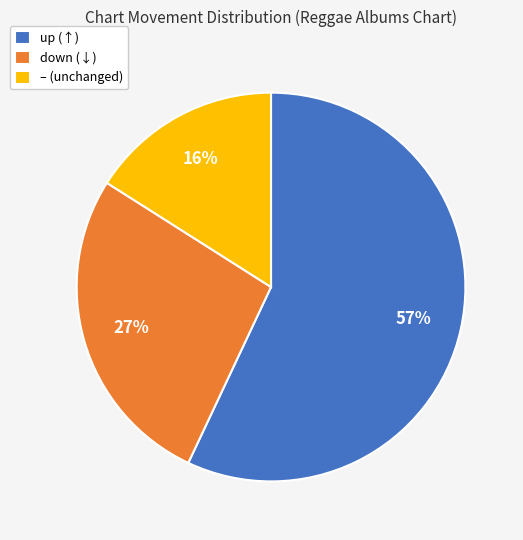

Combined, do up (↑) and – (unchanged) account for over 50%?

Yes